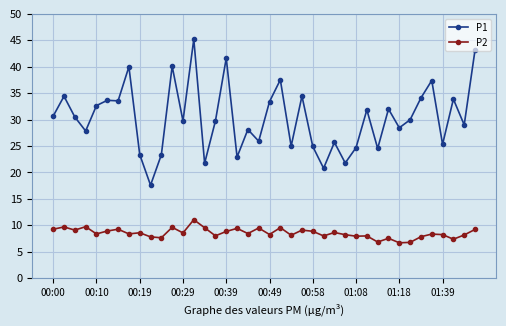

At how many categories does at least one series exceed 44?

1